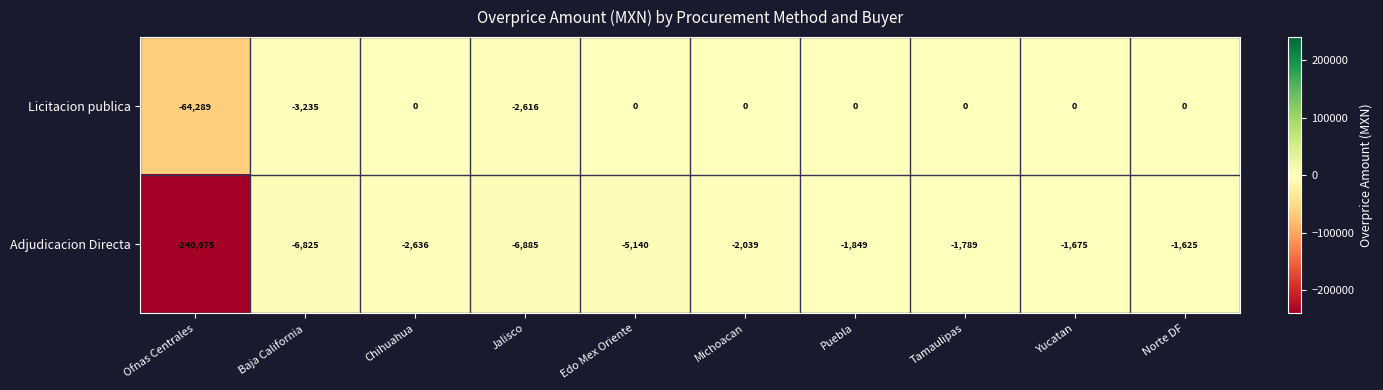

What is the average value of the Licitacion publica series?

-7014